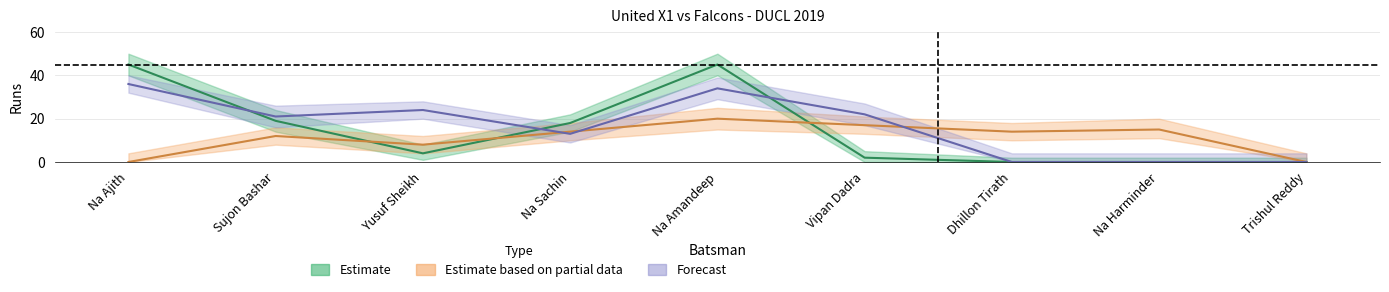

How many interior local valleys does the Falcons Runs series have?

2